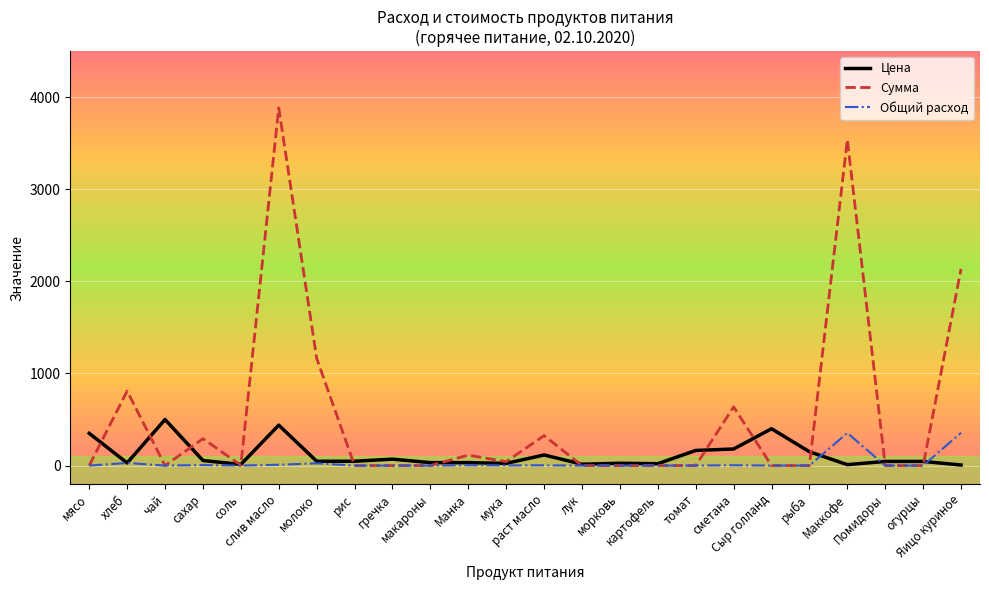

List the series in order of their overall mean, highest first.

Сумма, Цена, Общий расход